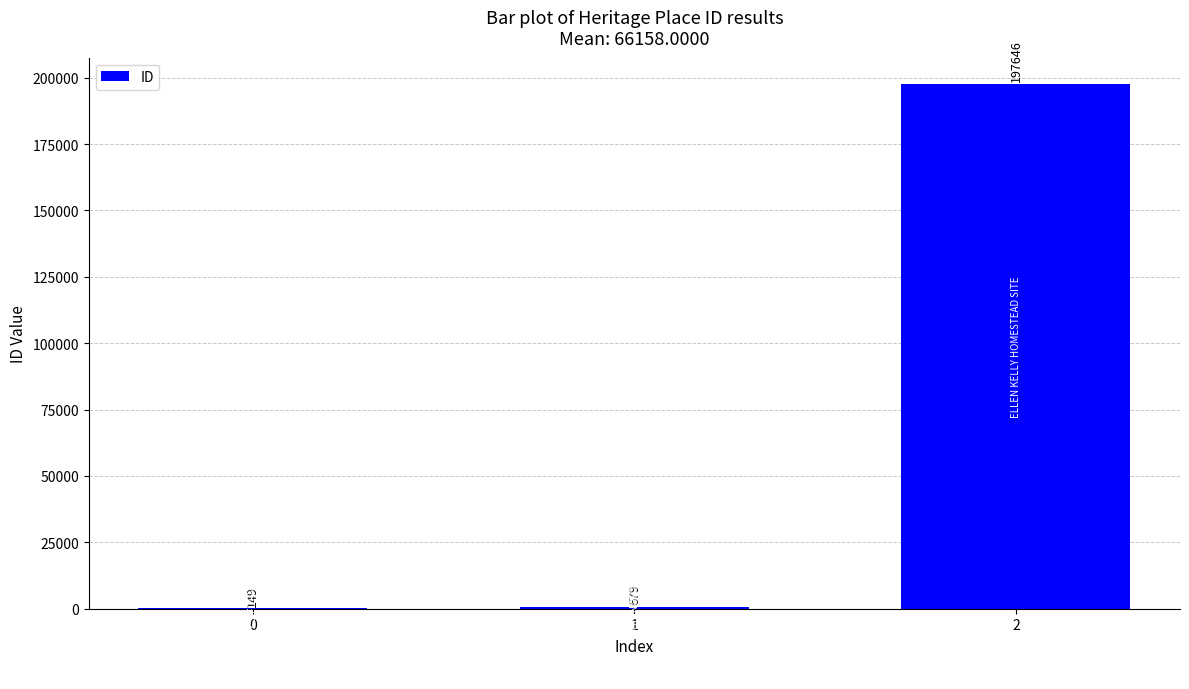

What is the sum of all values?

198474